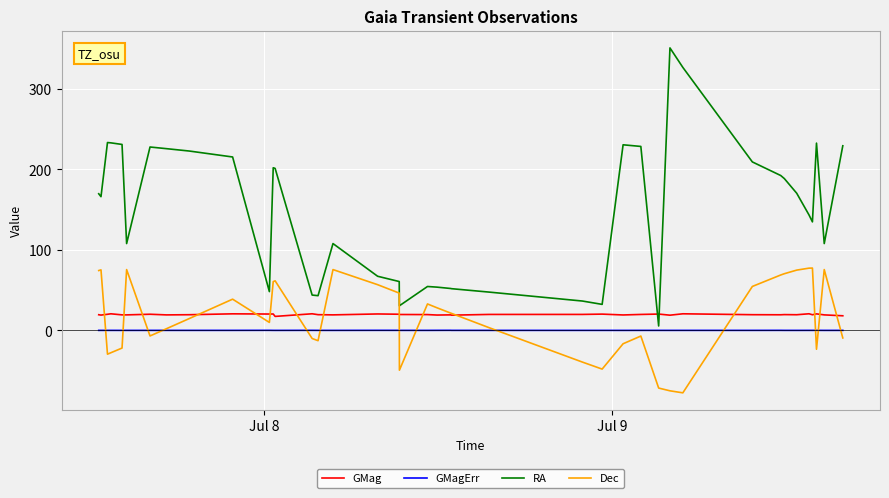

List the series in order of their peak value, highest first.

RA, Dec, GMag, GMagErr